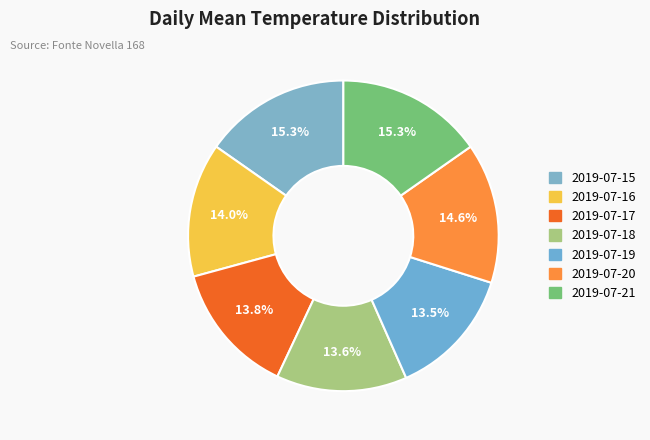

How many slices are in this pie chart?

7